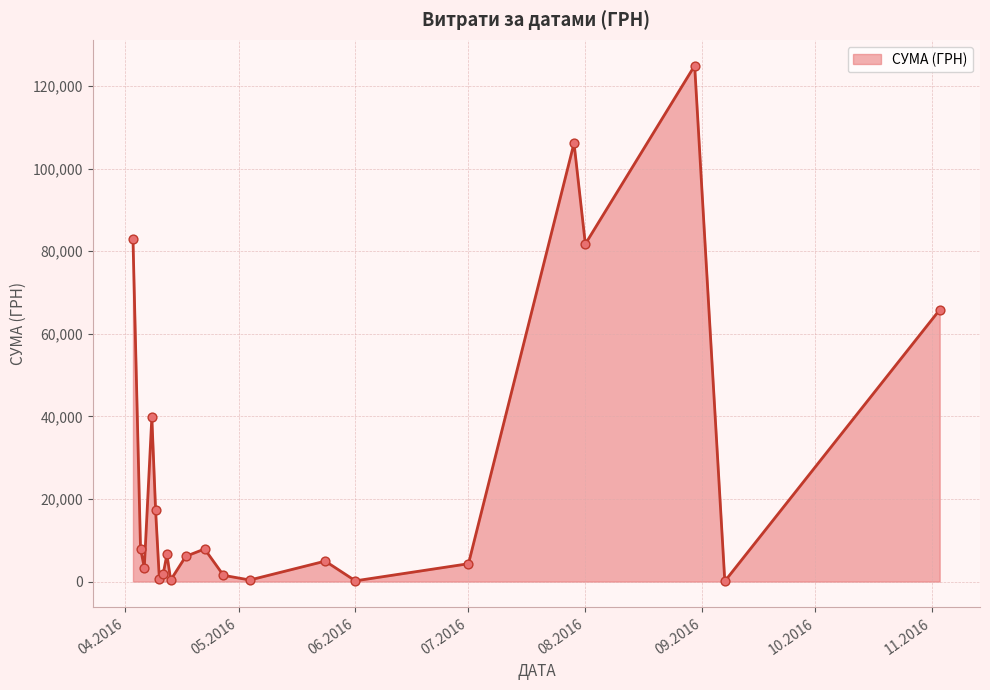

What is the greatest value displayed?

124904.8